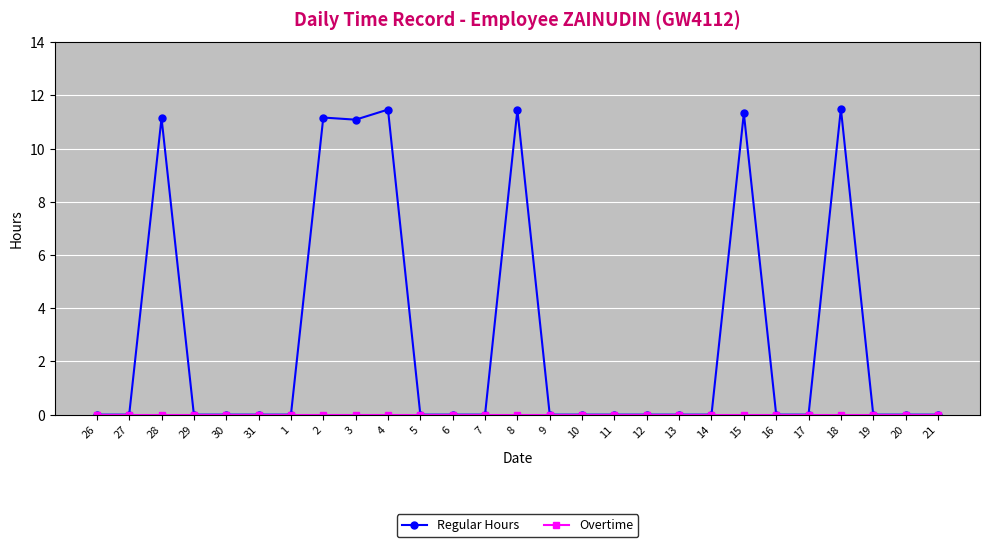

Which series has the largest total across all categories?

Regular Hours